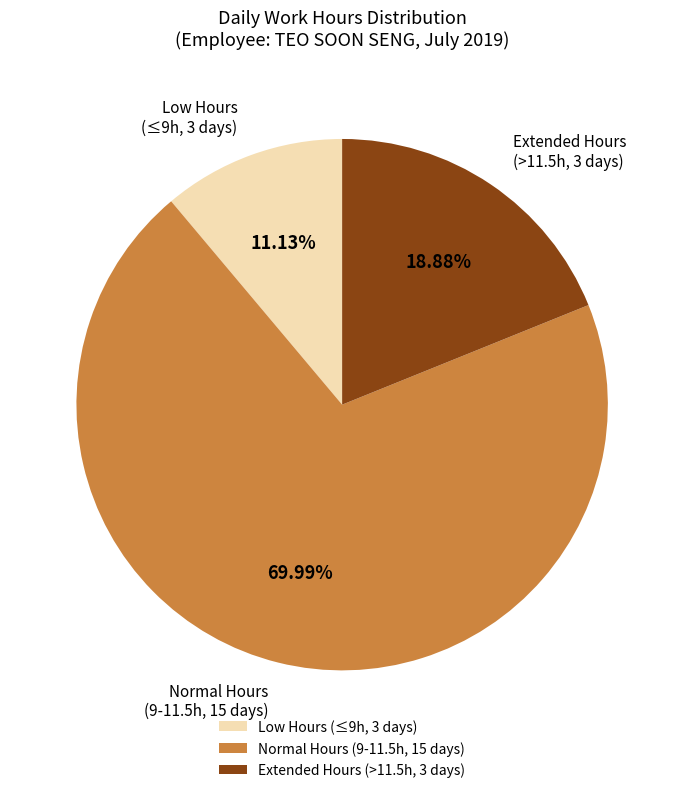

Does any single category account for the majority?

Yes